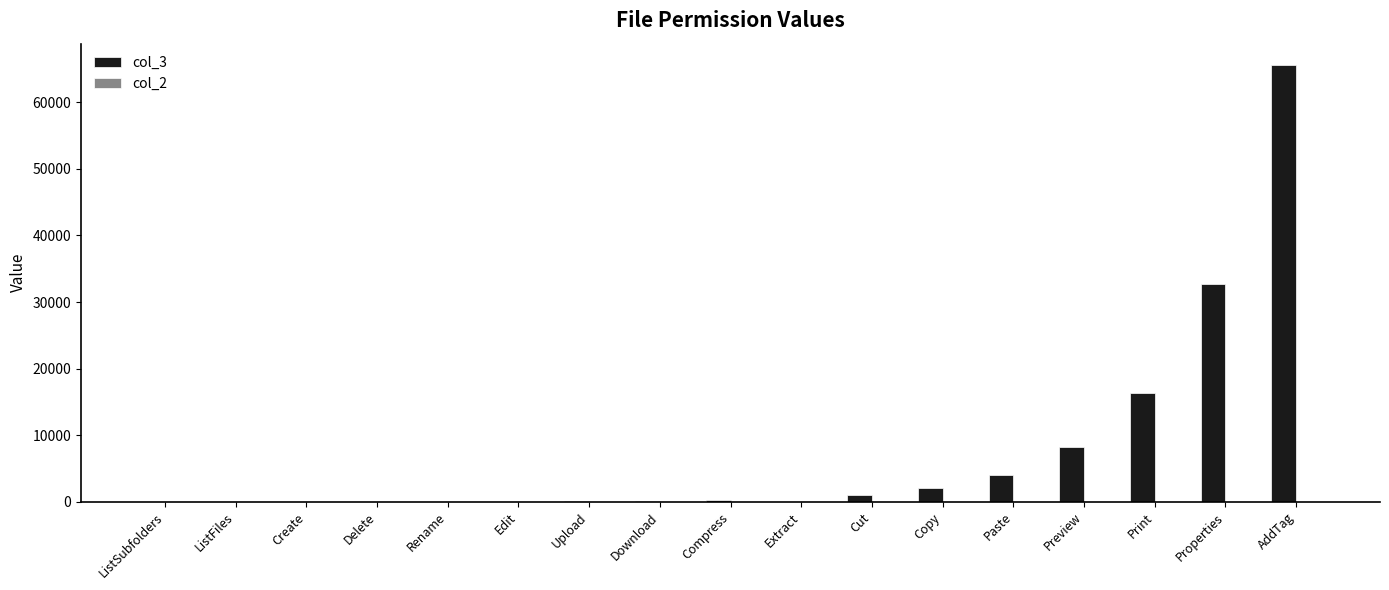

The value of col_3 at AddTag is 65536. True or false?

True